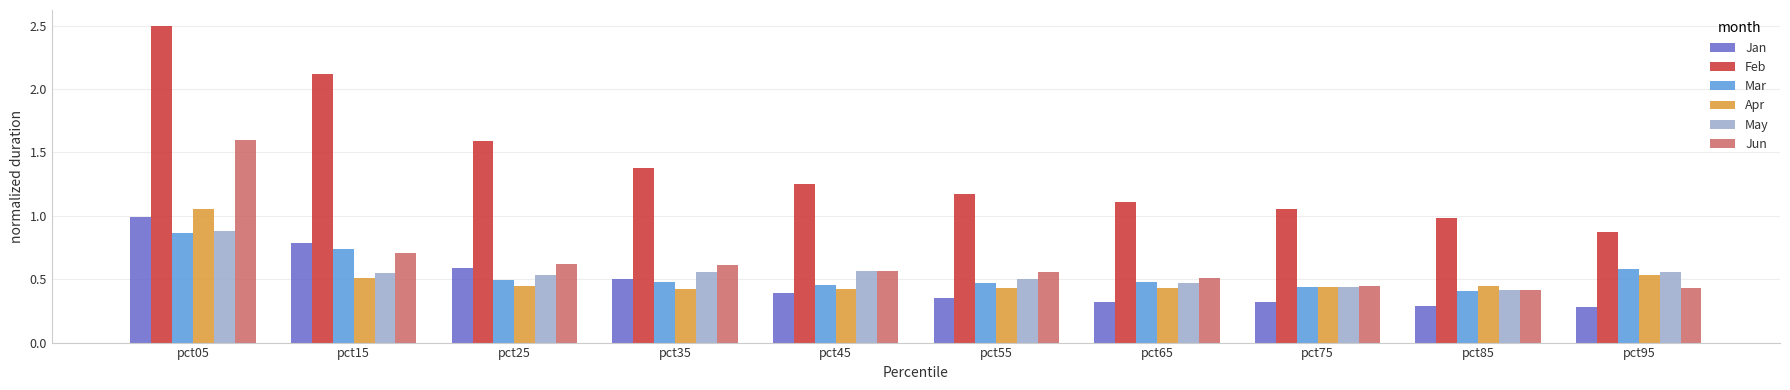

At which label does Jan reach its peak?

pct05